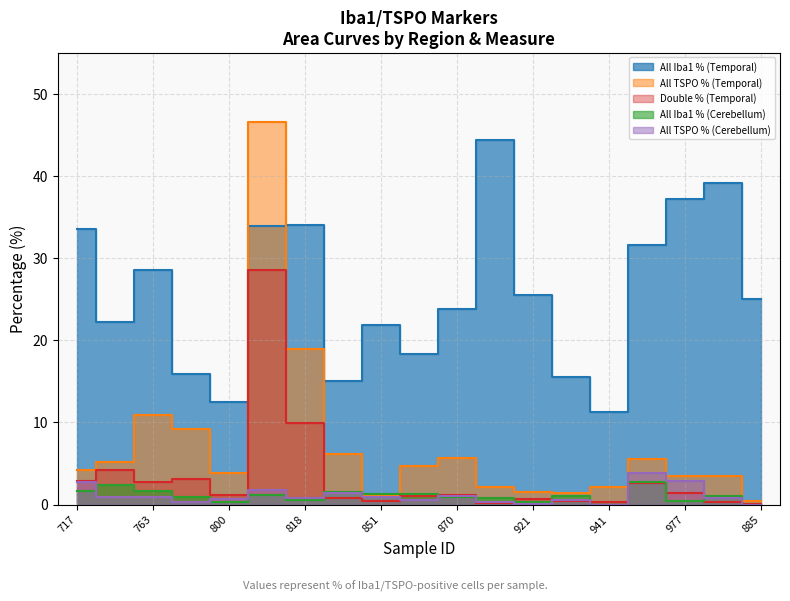

Between which two adjacent categories do All Iba1 % (Cerebellum) and All TSPO % (Cerebellum) first intersect?

717 and 718